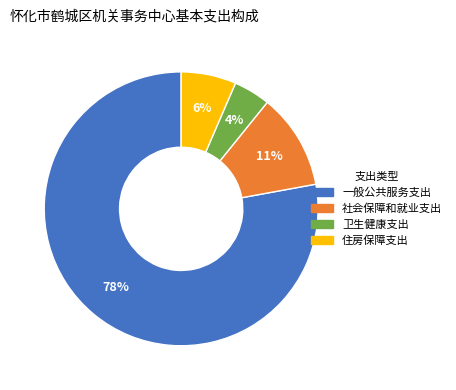

Count the number of slices in the pie.

4